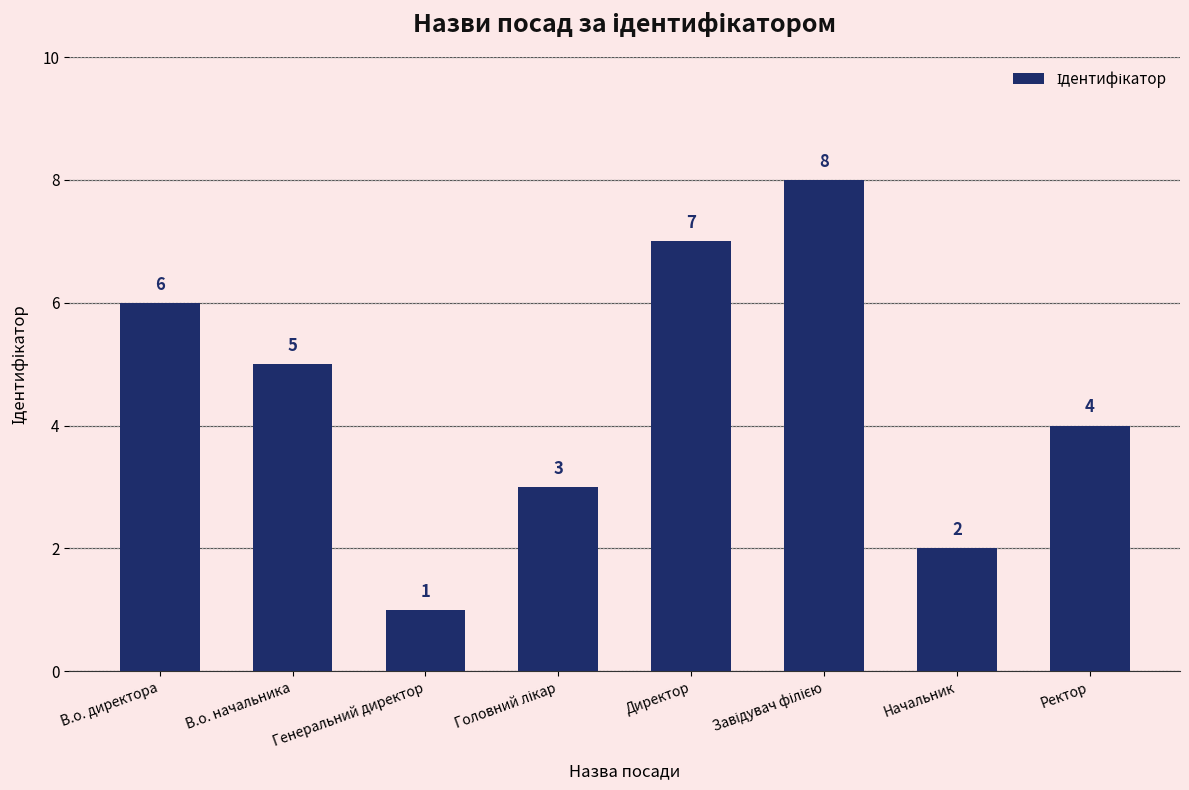

True or false: the data shows 2 at Директор.

False